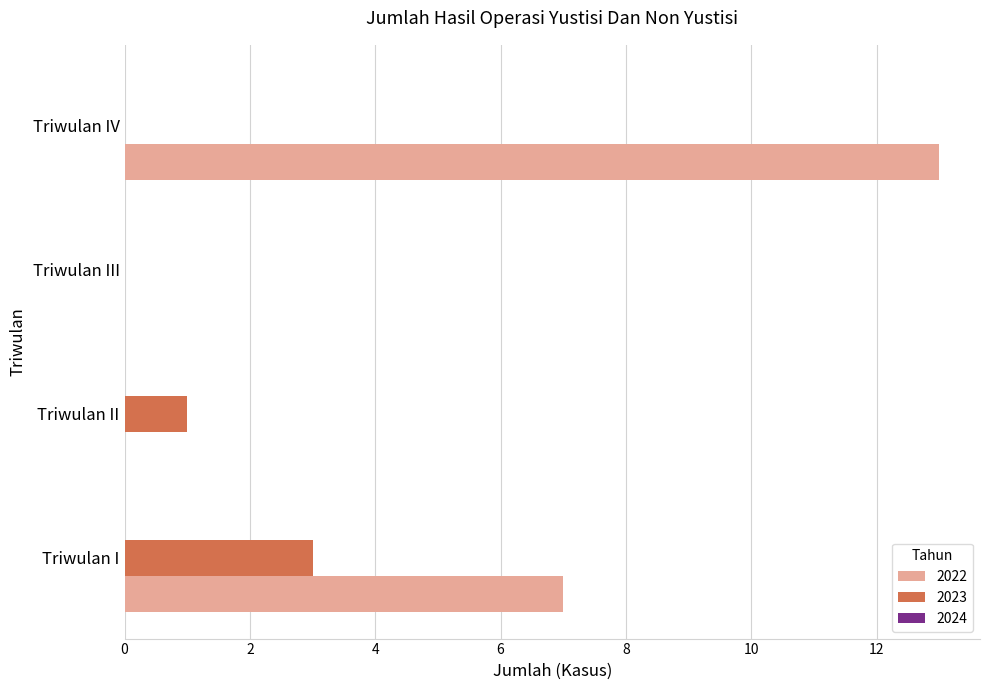

Which series changed the most between Triwulan II and Triwulan IV?

2022